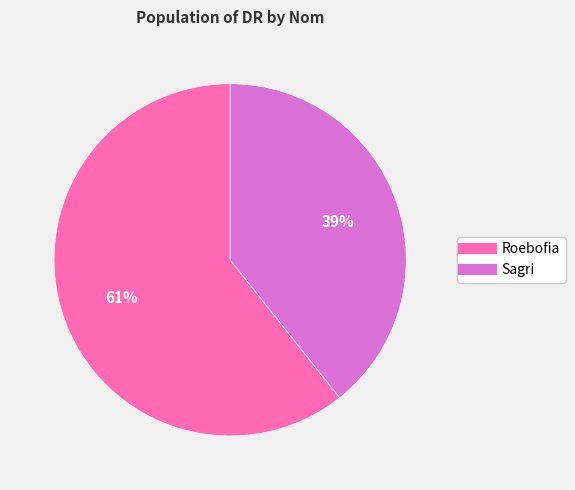

Does any single category account for the majority?

Yes